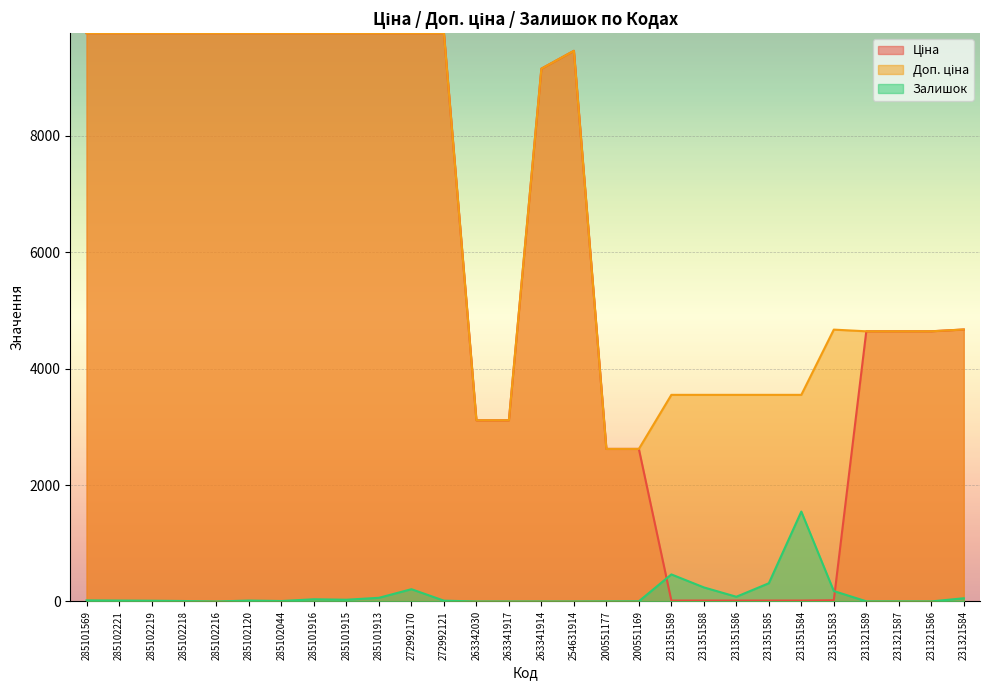

Where is Залишок nearest to the value 772?

231351589